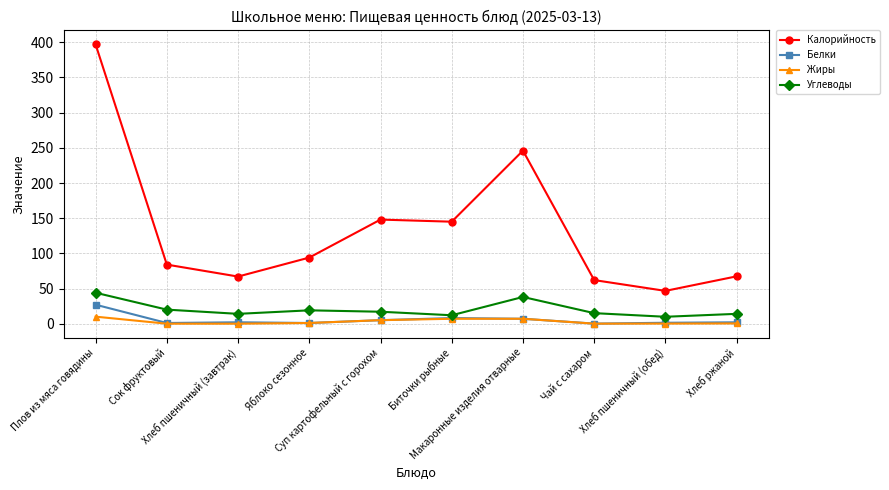

Where does the Жиры series first go above 1?

Плов из мяса говядины